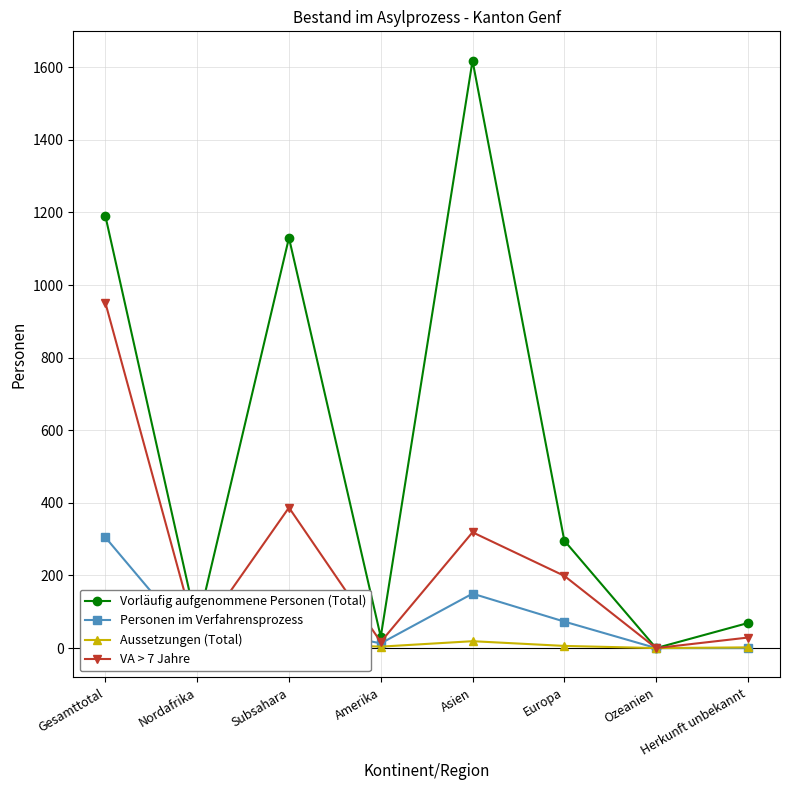

How many distinct data groups are displayed?

4